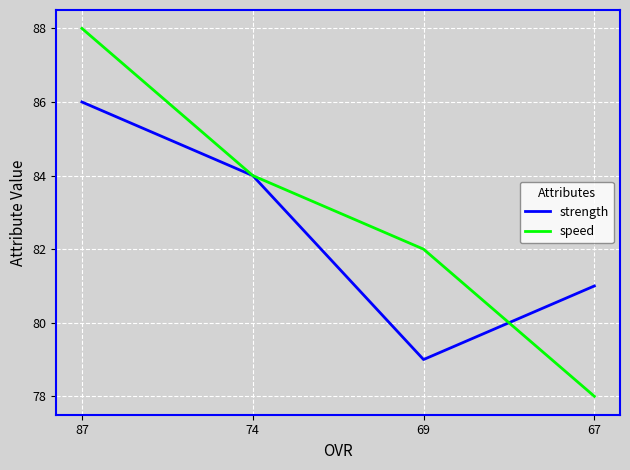

Is the value of speed at 74 greater than the value of strength at 87?

No